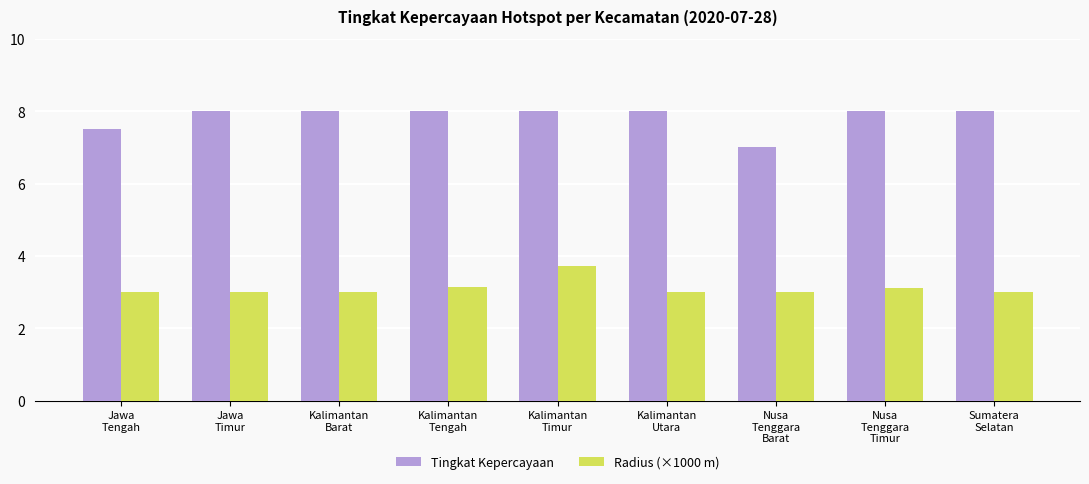

How many categories are shown in the chart?

9